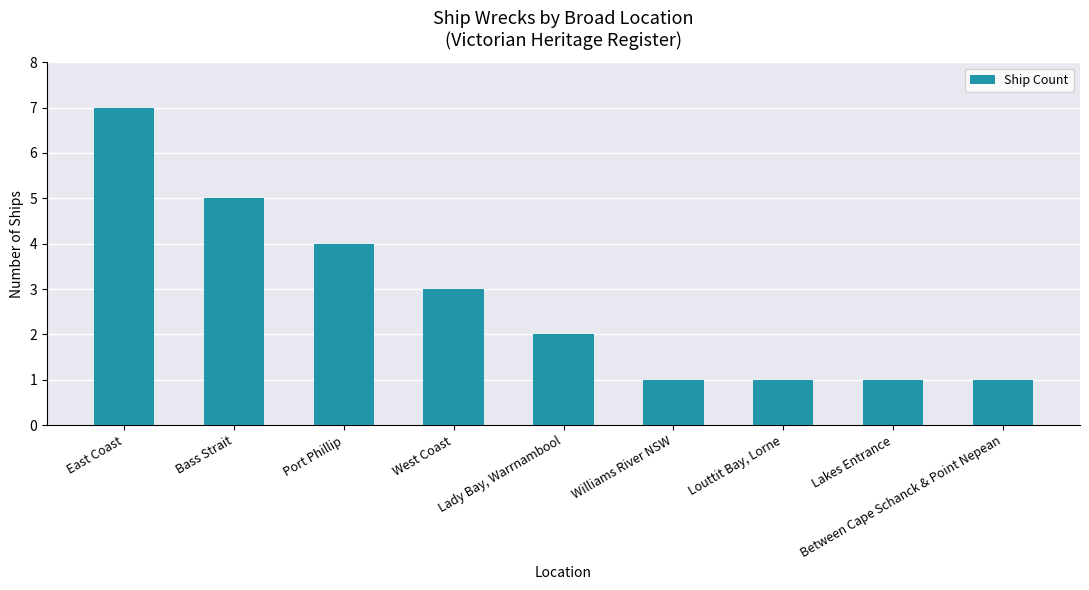

At which category does the chart reach its peak across all series?

East Coast